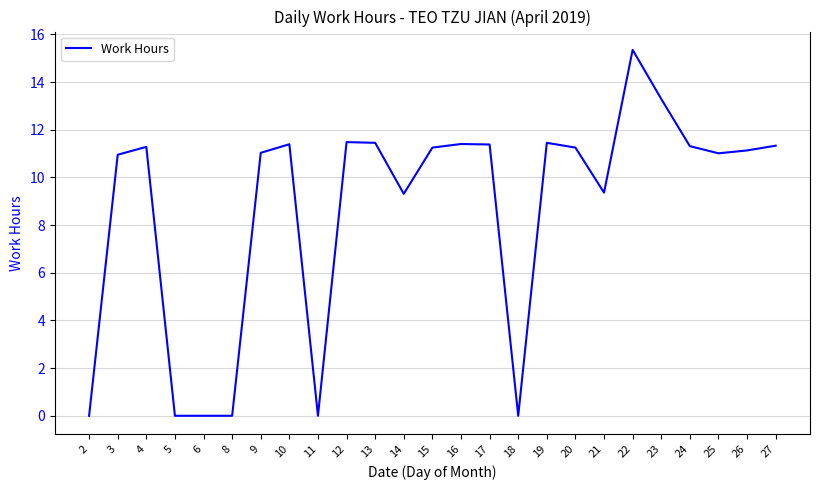

Which label corresponds to the largest value in the chart?

22